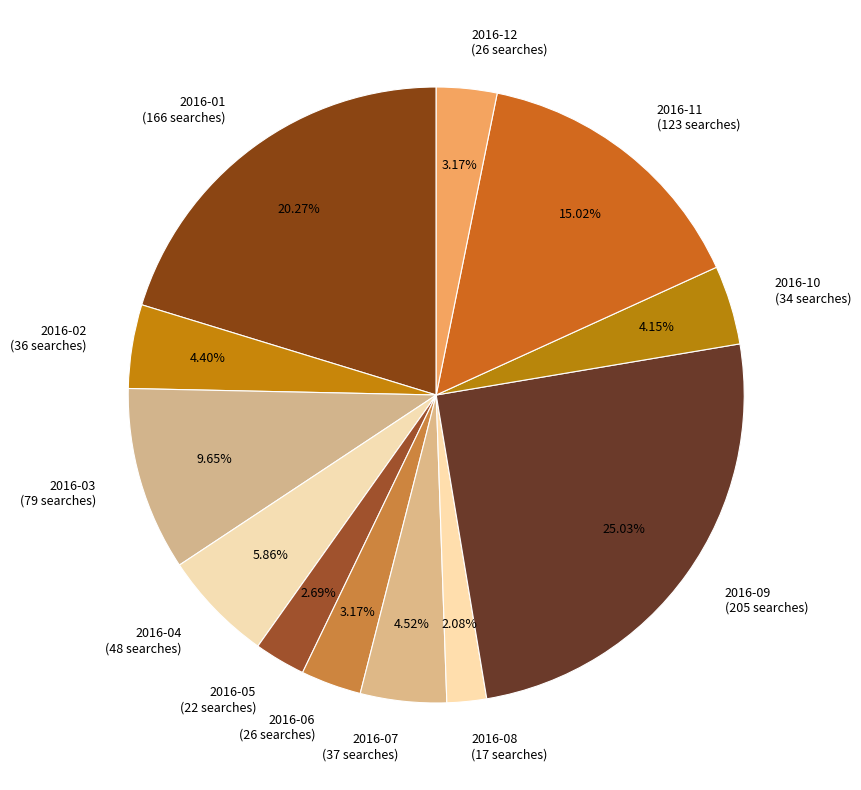

True or false: 2016-09 accounts for 33% of the total.

False